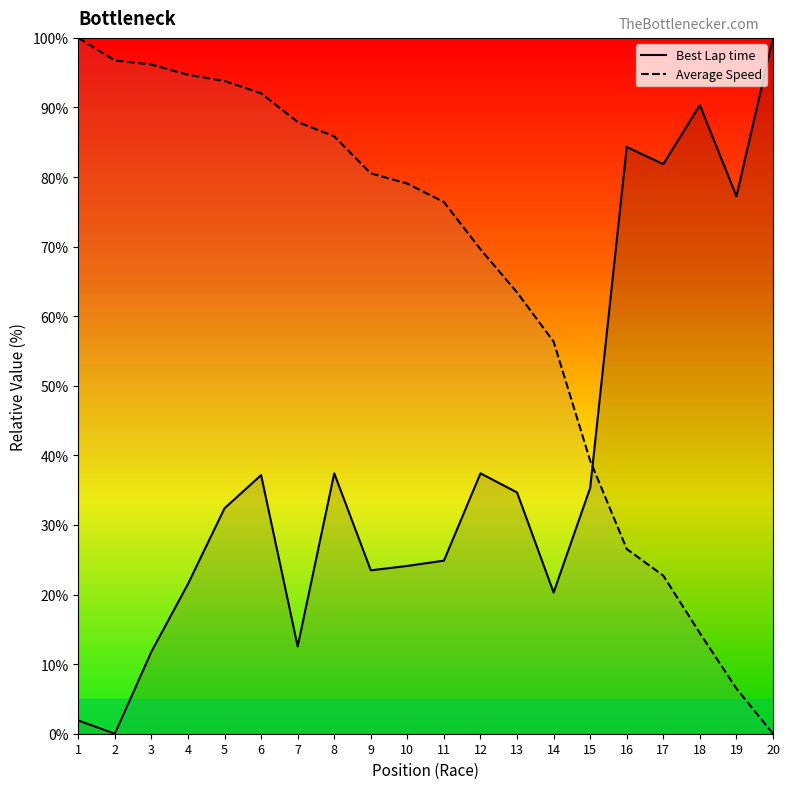

What is the value of the Average Speed point at the 15th from the left?

39.2